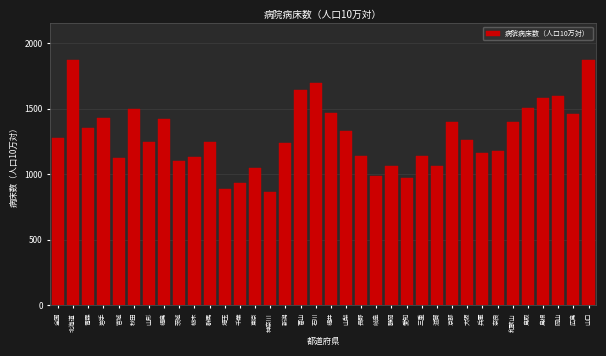

What is the sum of the values at 石川 and 奈良?

2871.3